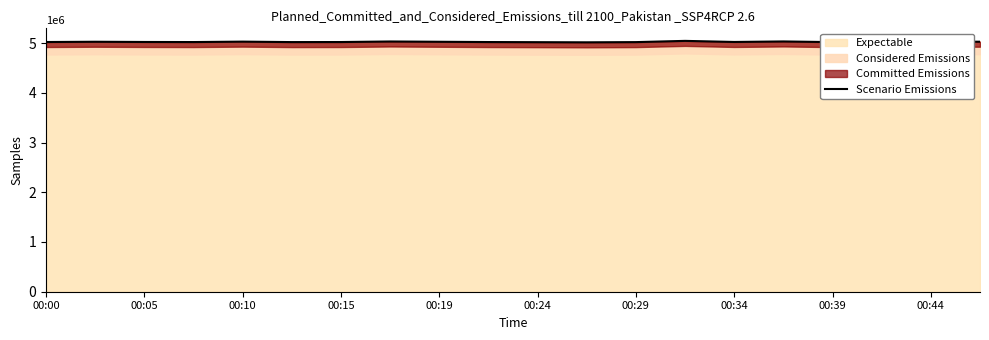

What is the maximum value for Expectable?

5044331